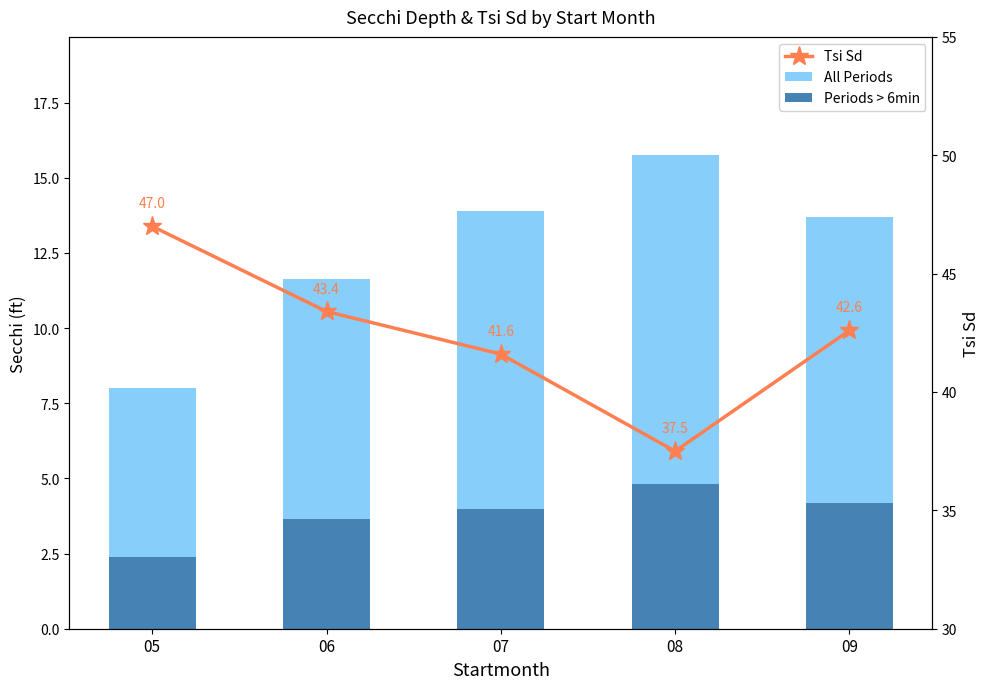

What is the total value across all series at 05?

57.4